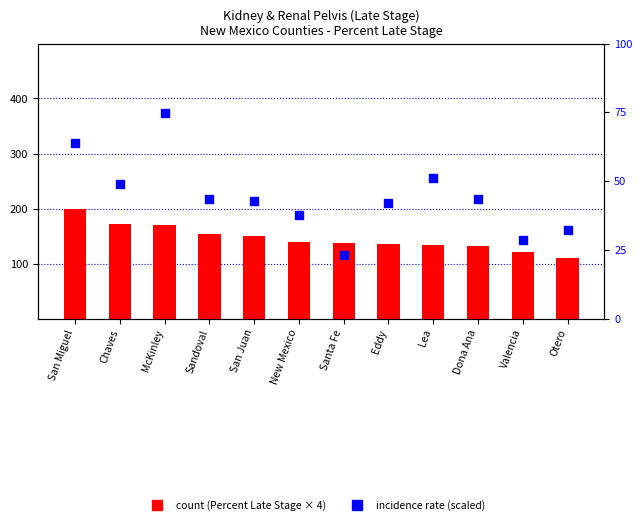

What is the total value across all series at Eddy?

177.6